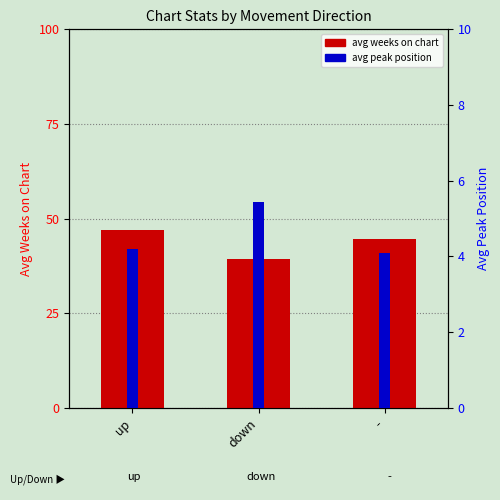

Read the avg weeks on chart value at up.

47.0